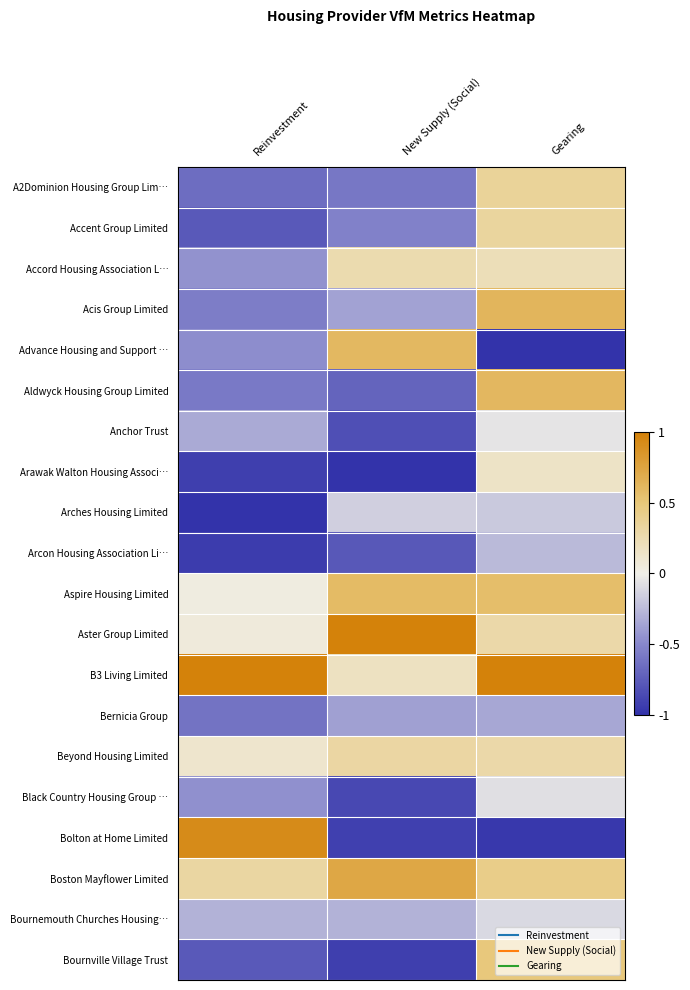

Which label corresponds to the largest value in the chart?

New Supply (Social)